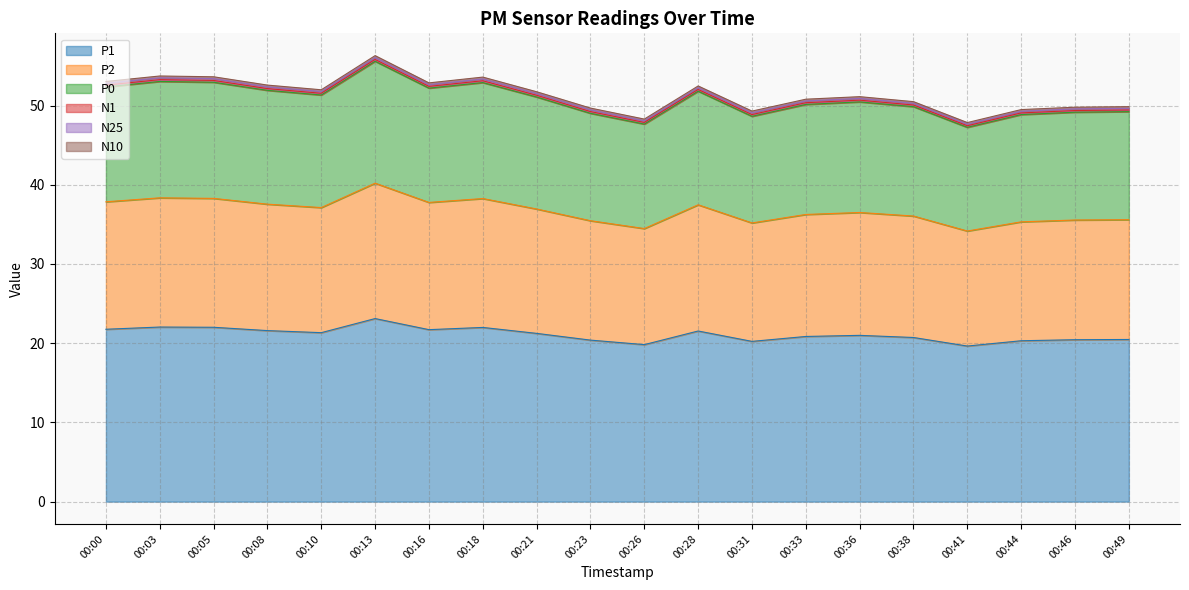

At which category does P1 reach its first local valley?

00:10